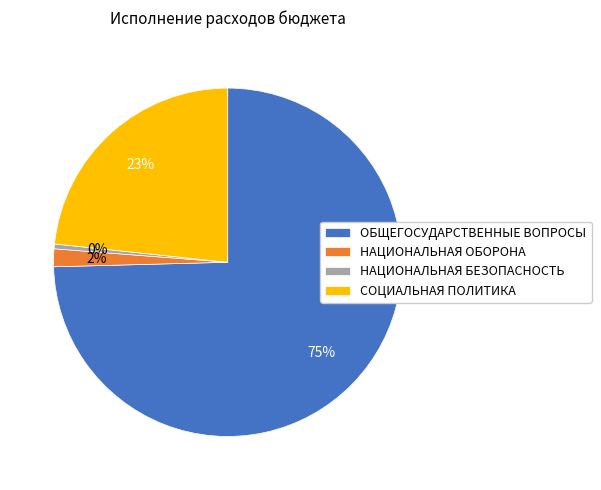

Is the sum of НАЦИОНАЛЬНАЯ БЕЗОПАСНОСТЬ and ОБЩЕГОСУДАРСТВЕННЫЕ ВОПРОСЫ greater than half?

Yes